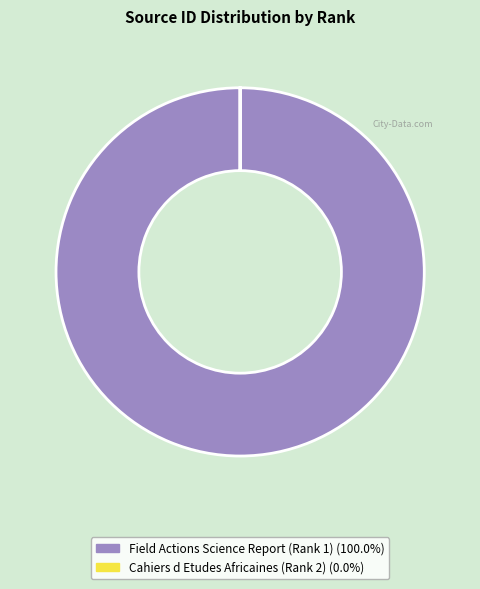

What is the largest slice in the pie chart?

Field Actions Science Report (Rank 1)